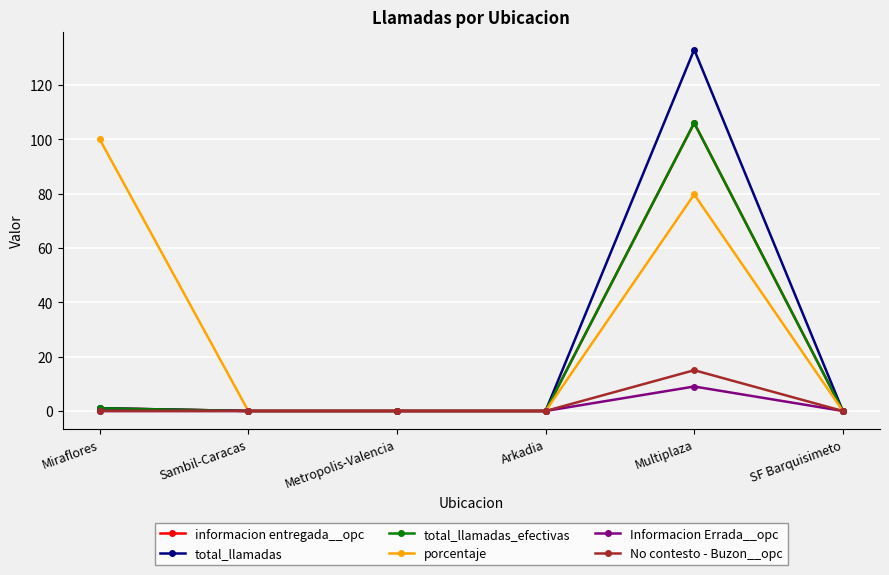

What is the spread (max minus min) of values at Multiplaza?

124.0